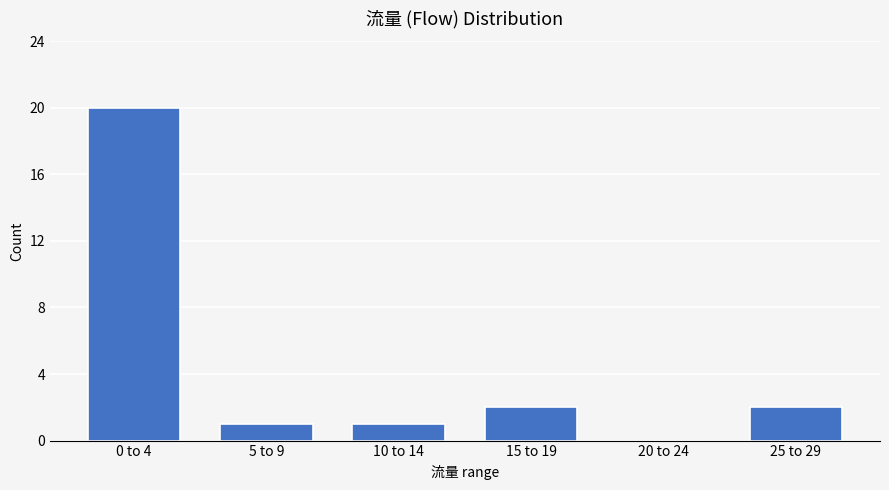

Reading right to left, extract all data points from this chart.

25 to 29=2	20 to 24=0	15 to 19=2	10 to 14=1	5 to 9=1	0 to 4=20